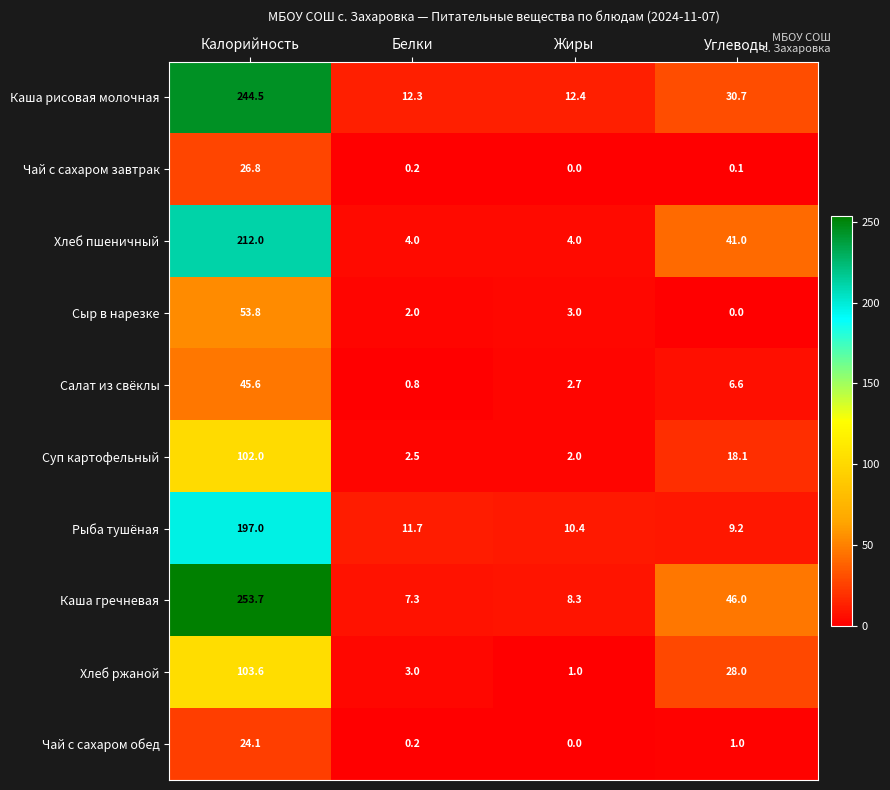

Where does the Хлеб пшеничный series first go above 41?

Калорийность